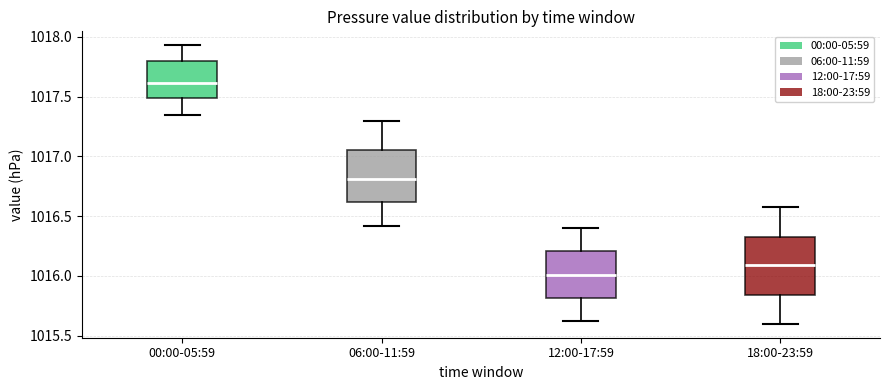

Reading left to right, read every box against the y-axis: the position of its median line, the range the box covers, and the ends of its whiskers. The values are not printed on the chart, so give them approximately, as read against the axis.

00:00-05:59: median 1017.60, box 1017.50 to 1017.80, whiskers 1017.35 to 1017.95
06:00-11:59: median 1016.80, box 1016.60 to 1017.05, whiskers 1016.40 to 1017.30
12:00-17:59: median 1016.00, box 1015.80 to 1016.20, whiskers 1015.60 to 1016.40
18:00-23:59: median 1016.10, box 1015.85 to 1016.35, whiskers 1015.60 to 1016.60